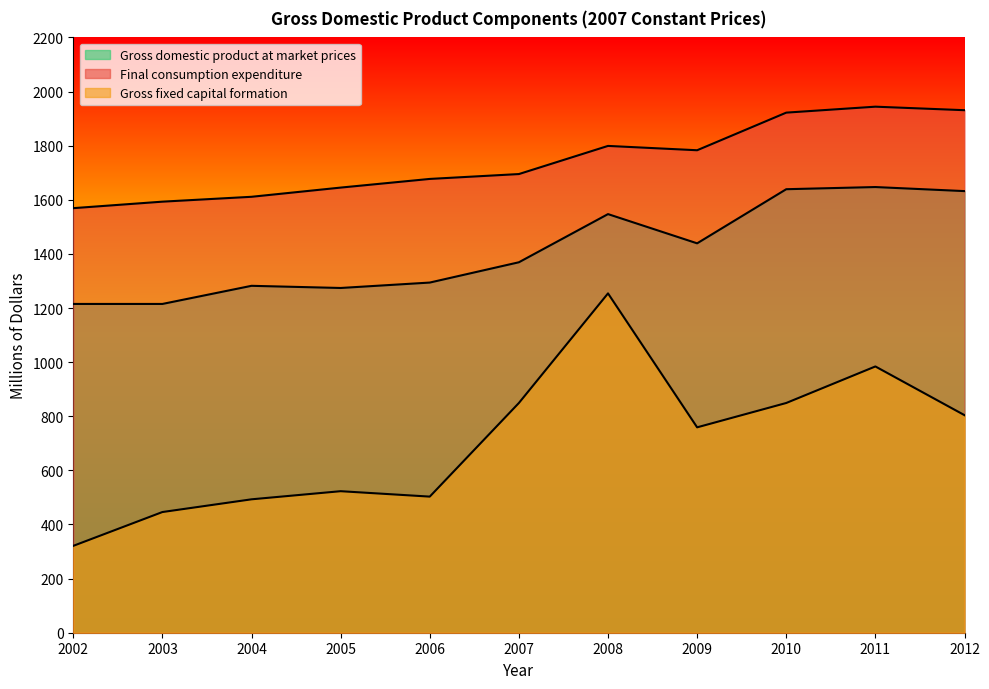

At how many categories does at least one series exceed 593?

11